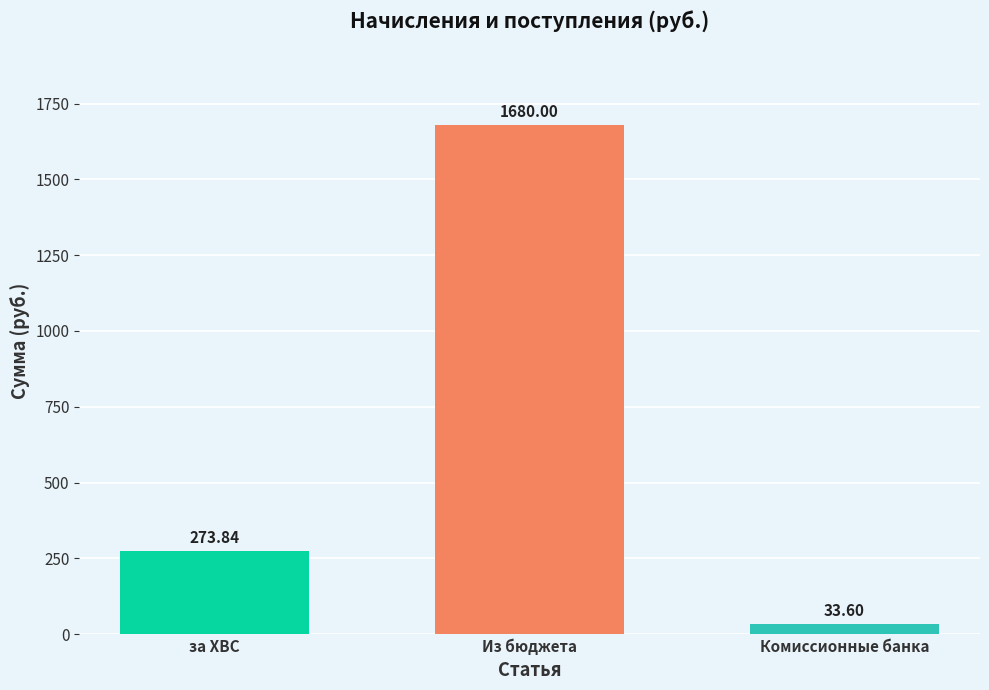

Rank the categories by value from highest to lowest.

Из бюджета, за ХВС, Комиссионные банка